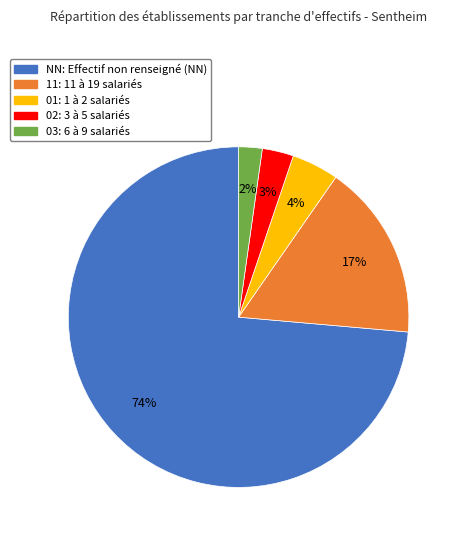

To the nearest percent, what percentage of the pie is 03?

2%